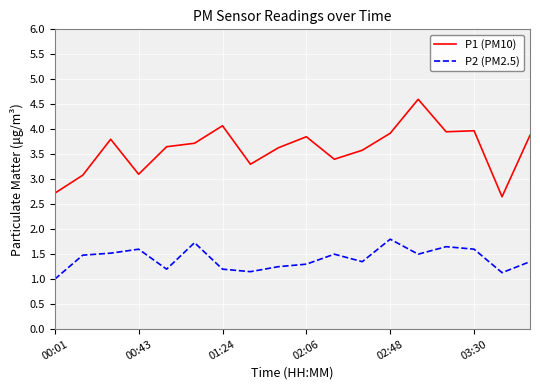

Count the number of data series in this chart.

2